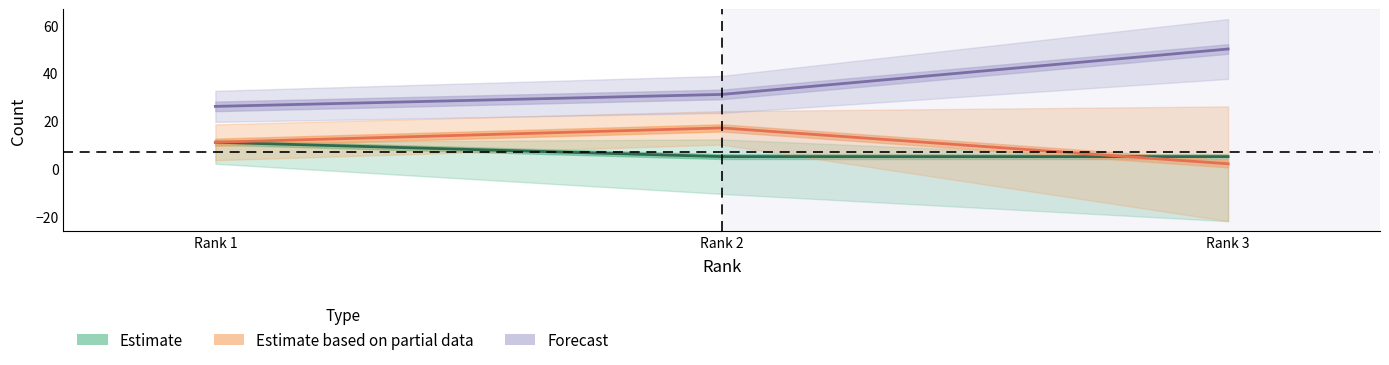

What is the sum of all Total Docs. (2022) values?

21